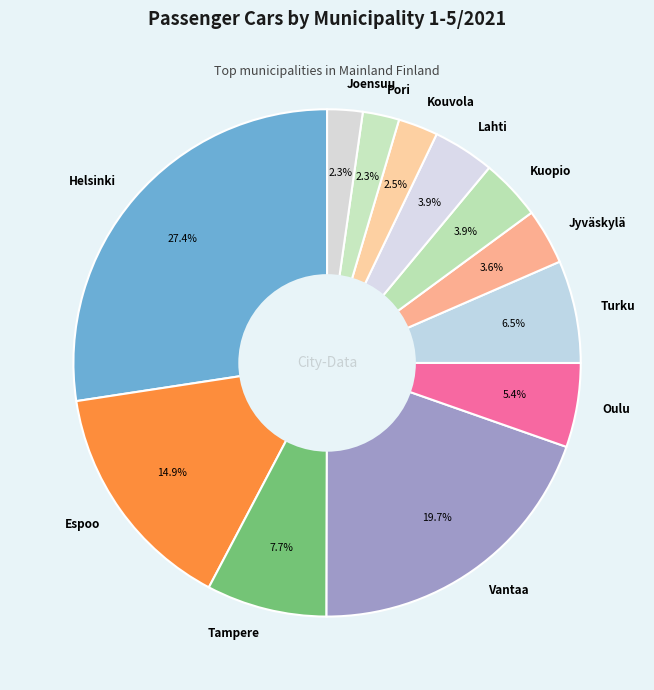

Is it true that Kuopio is 4% of the pie?

True